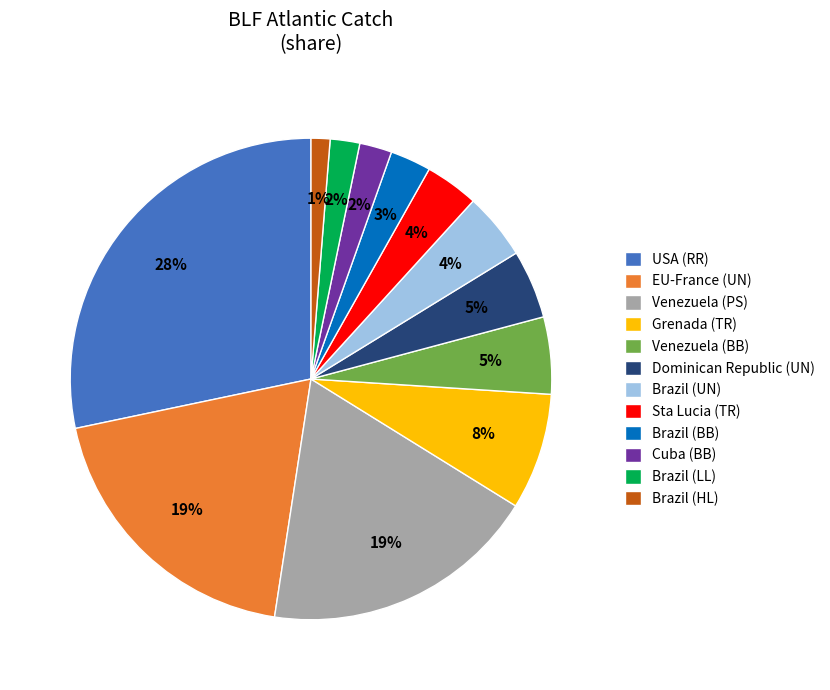

To the nearest percent, what is the average slice percentage?

8%